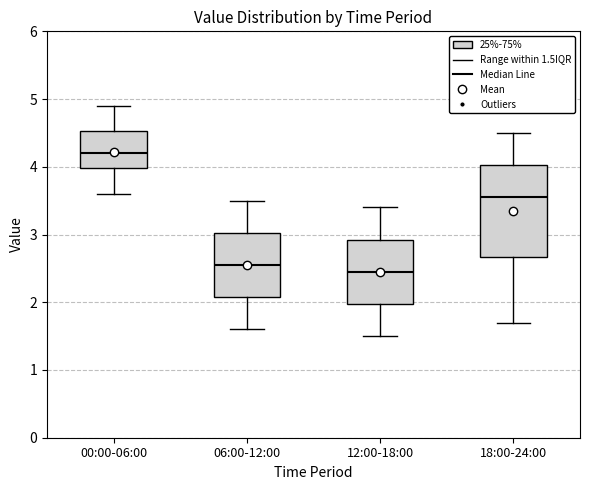

Which box has the highest median line?

00:00-06:00